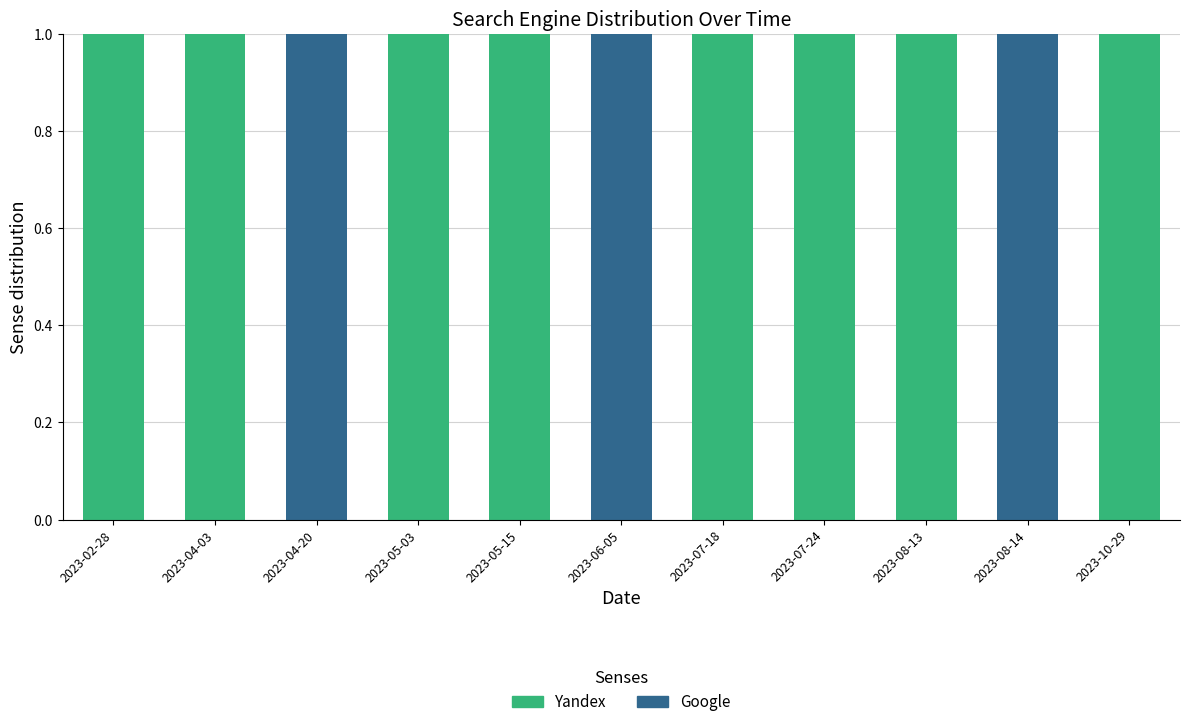

Are the bars horizontal?

No